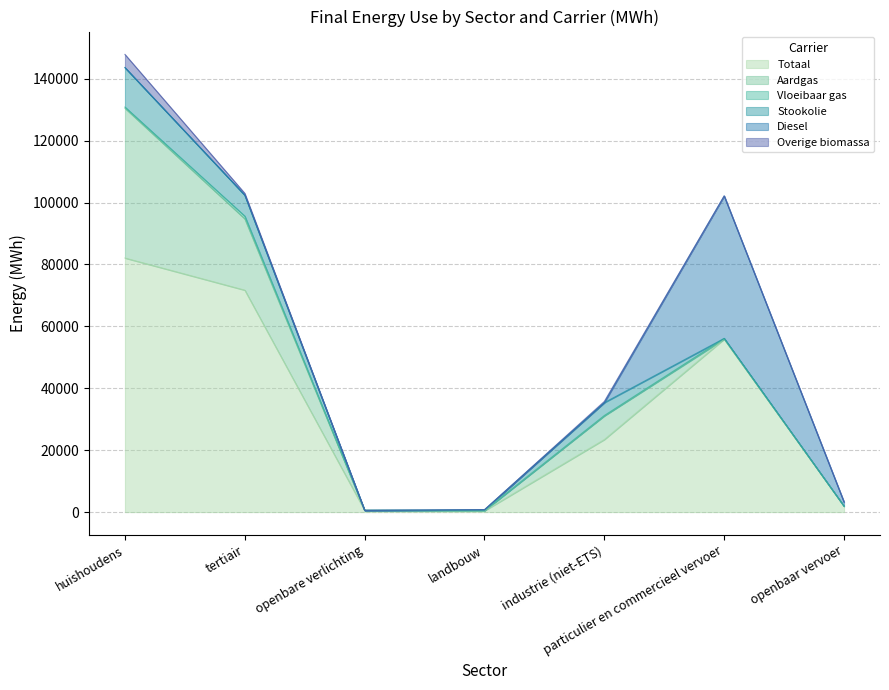

What is the difference between the highest and lowest values at landbouw?

405.6